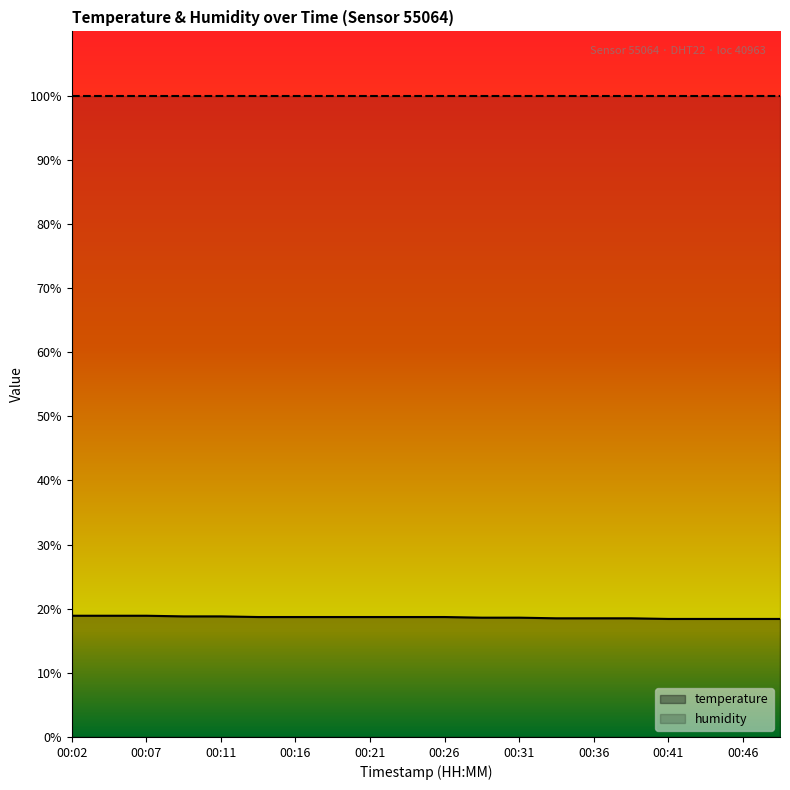

Does the chart display data point markers on the line(s)?

No